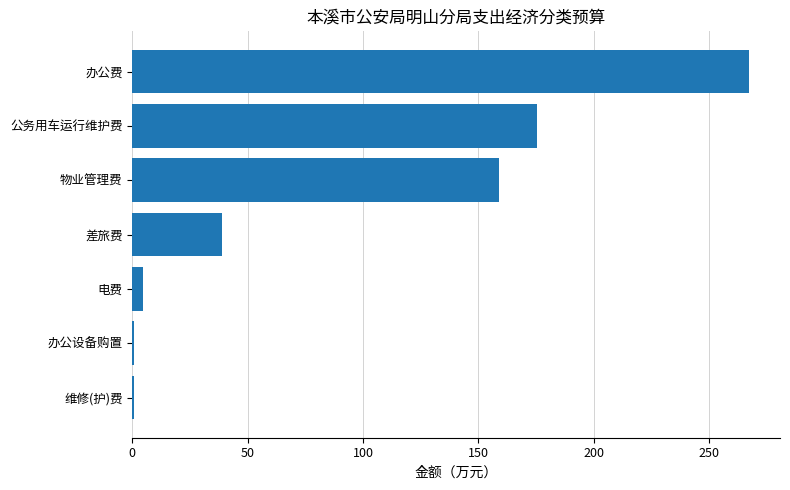

What is the ratio of the value at 公务用车运行维护费 to the value at 物业管理费?

1.1